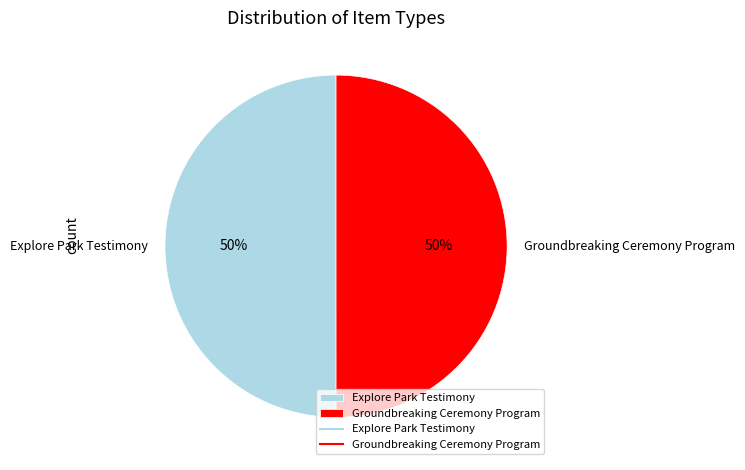

Approximately how many times larger is the value at Explore Park Testimony compared to Groundbreaking Ceremony Program?

1.0